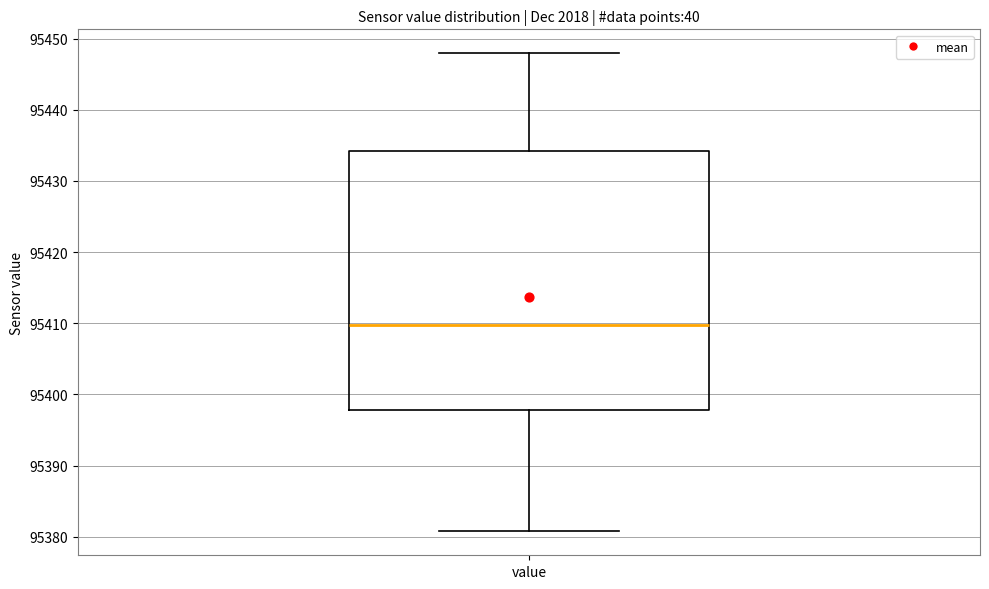

Read this box plot against the y-axis: the position of the median line, the range covered by the box, and the ends of both whiskers. The values are not printed on the chart, so give them approximately, as read against the axis.

median 95410, box 95398 to 95434, whiskers 95381 to 95448